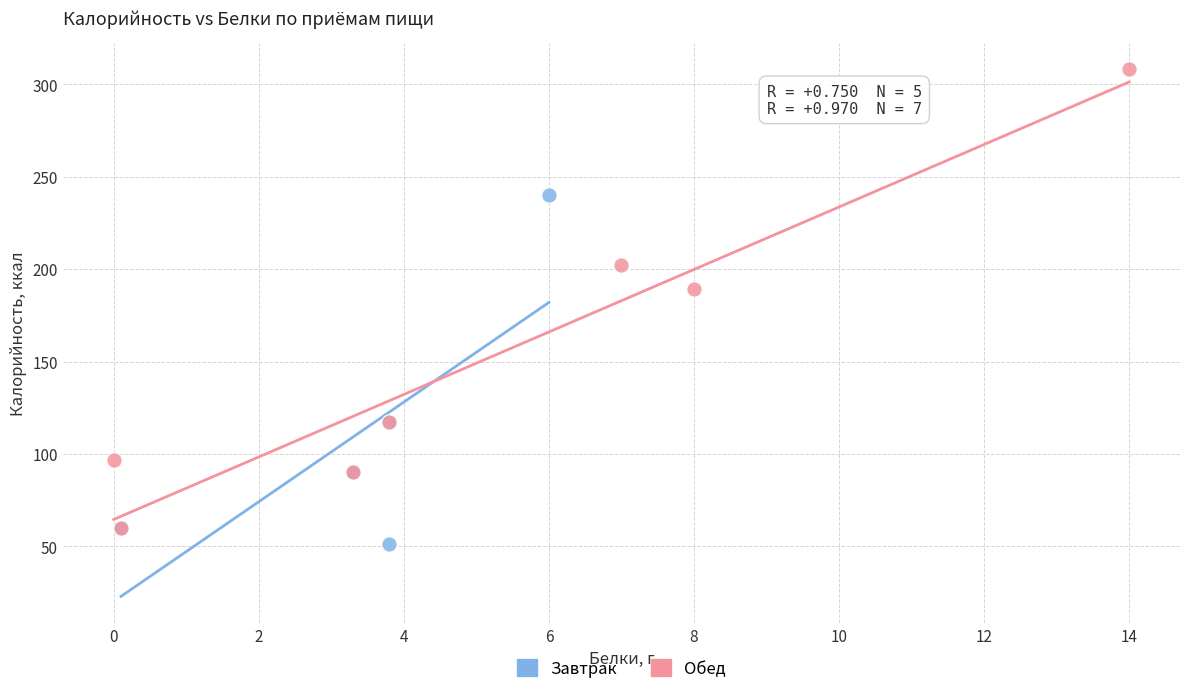

What are all the series names shown in the legend?

Завтрак, Обед